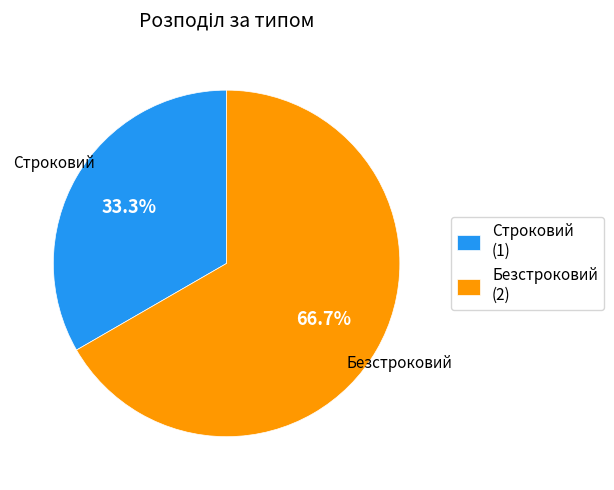

What percentage is the Безстроковий slice, to the nearest percent?

67%